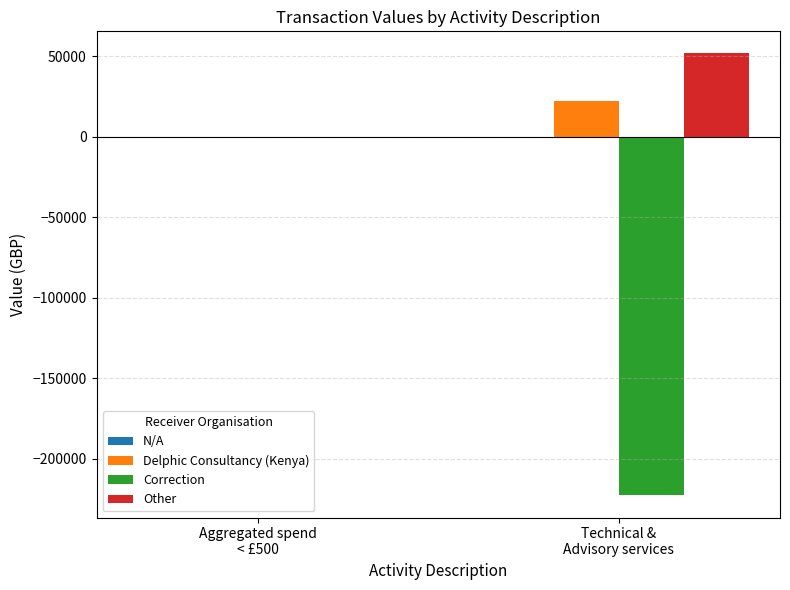

How many categories are shown in the chart?

2